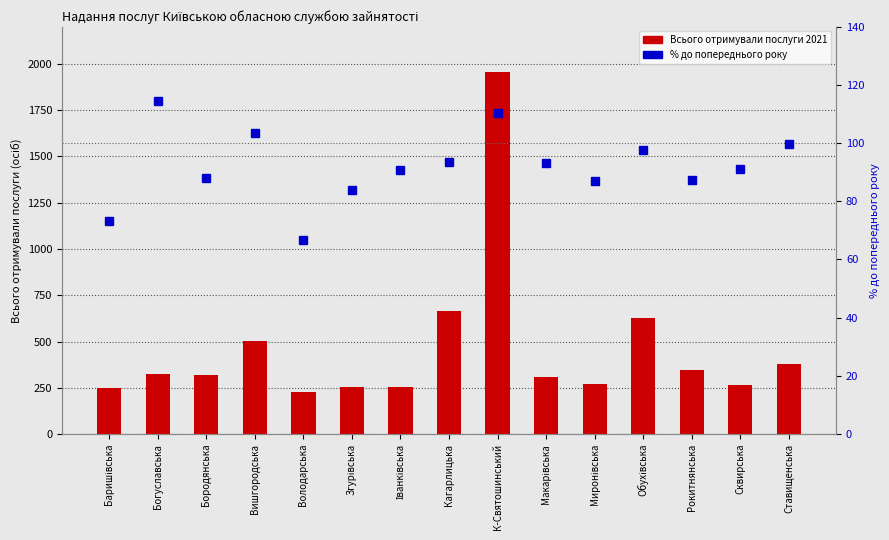

Which series has the largest total across all categories?

Всього отримували послуги 2021